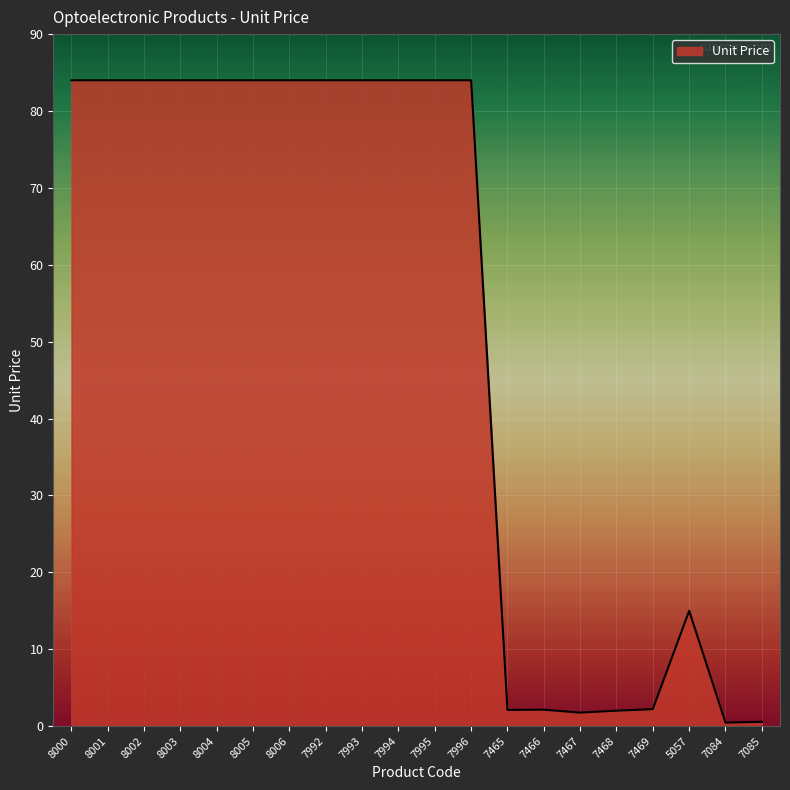

How many lines are shown in the chart?

1